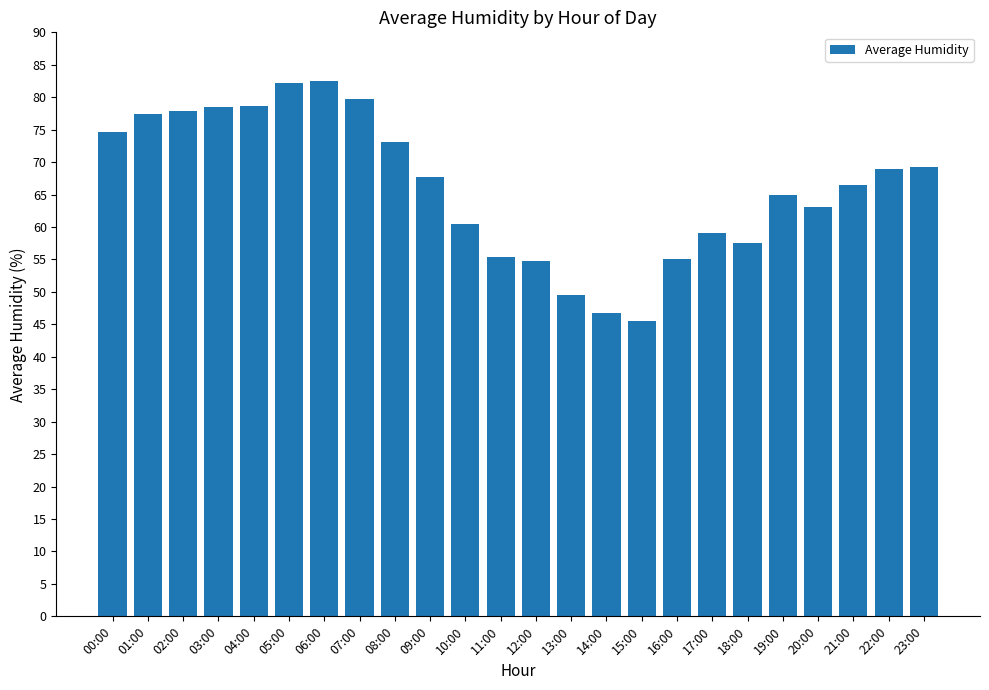

What is the sum of the values at 05:00 and 21:00?

148.6